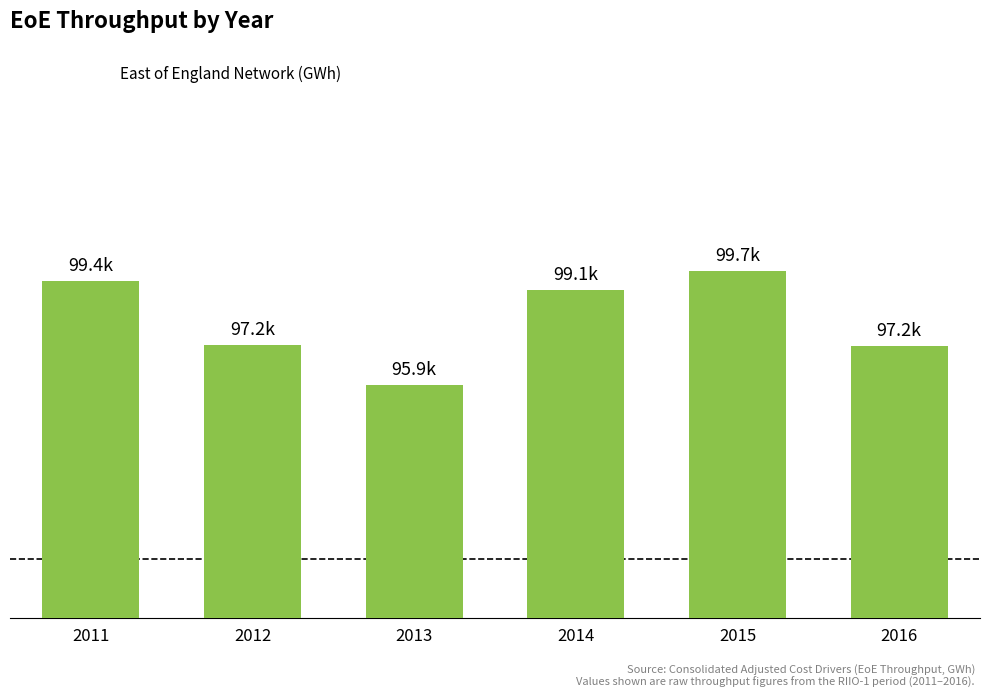

The value at 2012 is 97237.3. True or false?

True